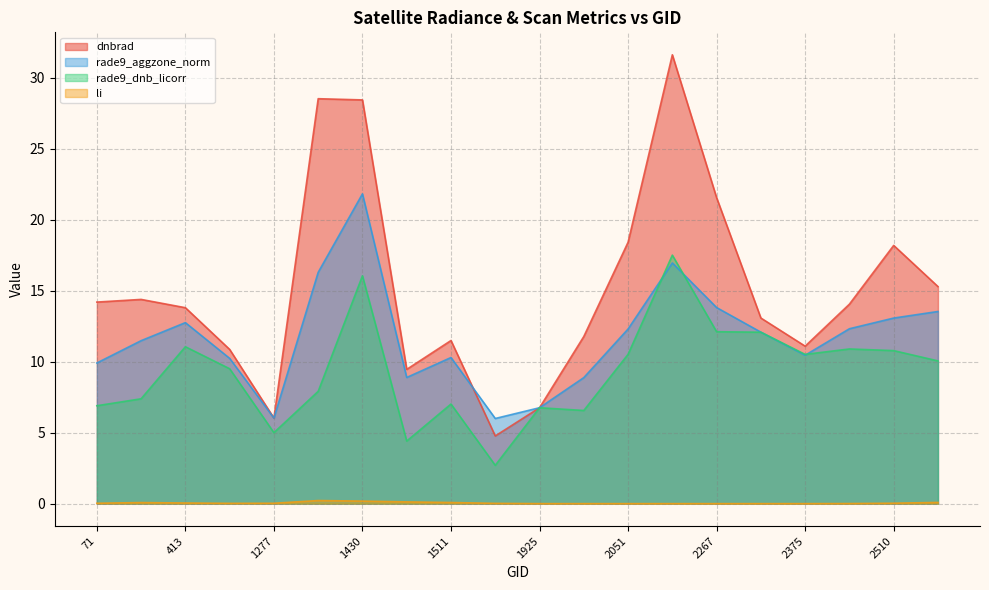

At which label does li reach its peak?

1394